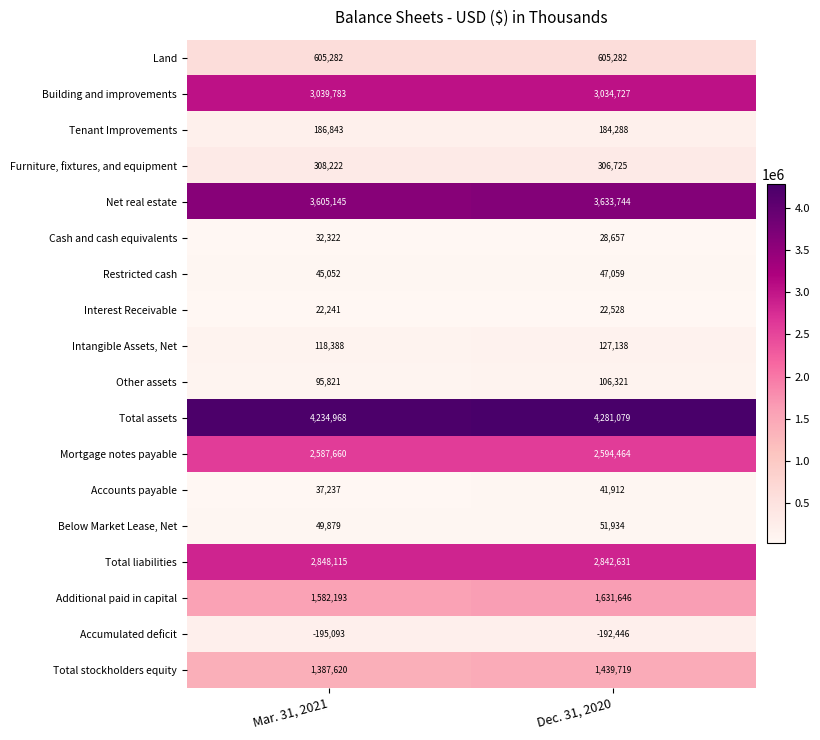

Which series has the widest spread of values?

Total stockholders equity